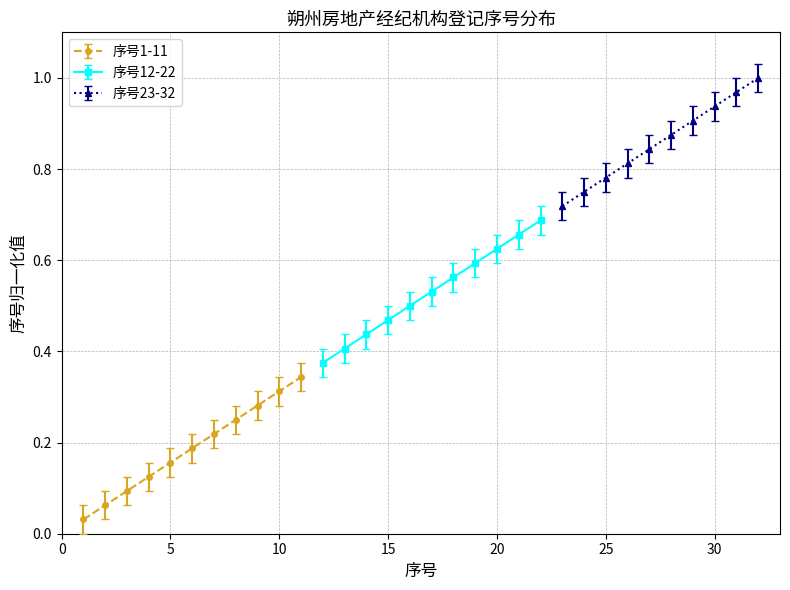

Is the value of 序号23-32 at 4 greater than the value of 序号1-11 at 3?

Yes